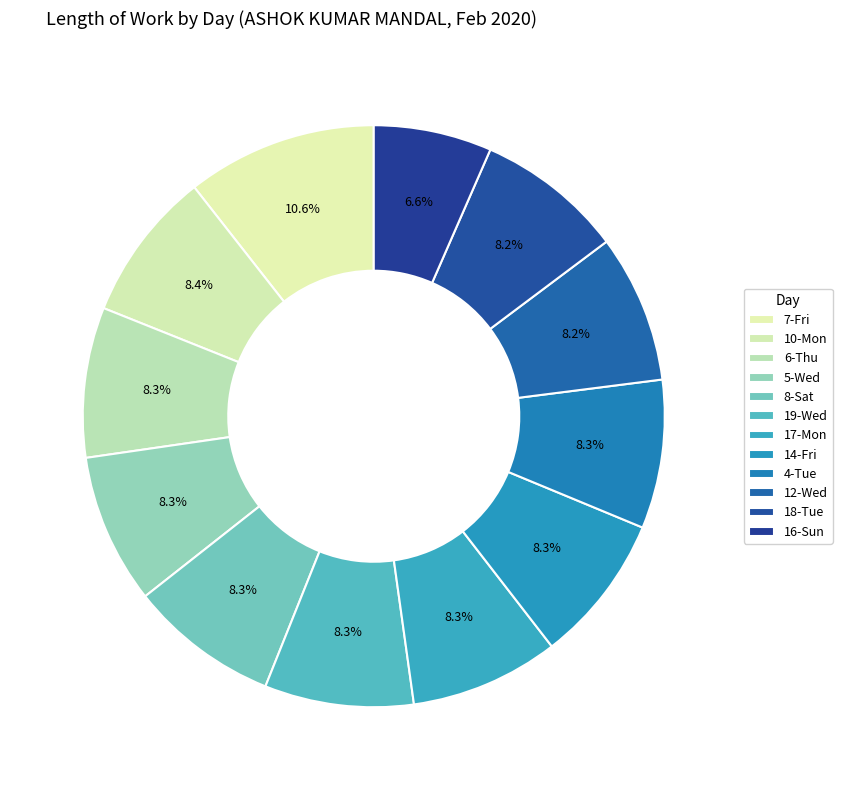

Which slice is the largest?

7-Fri